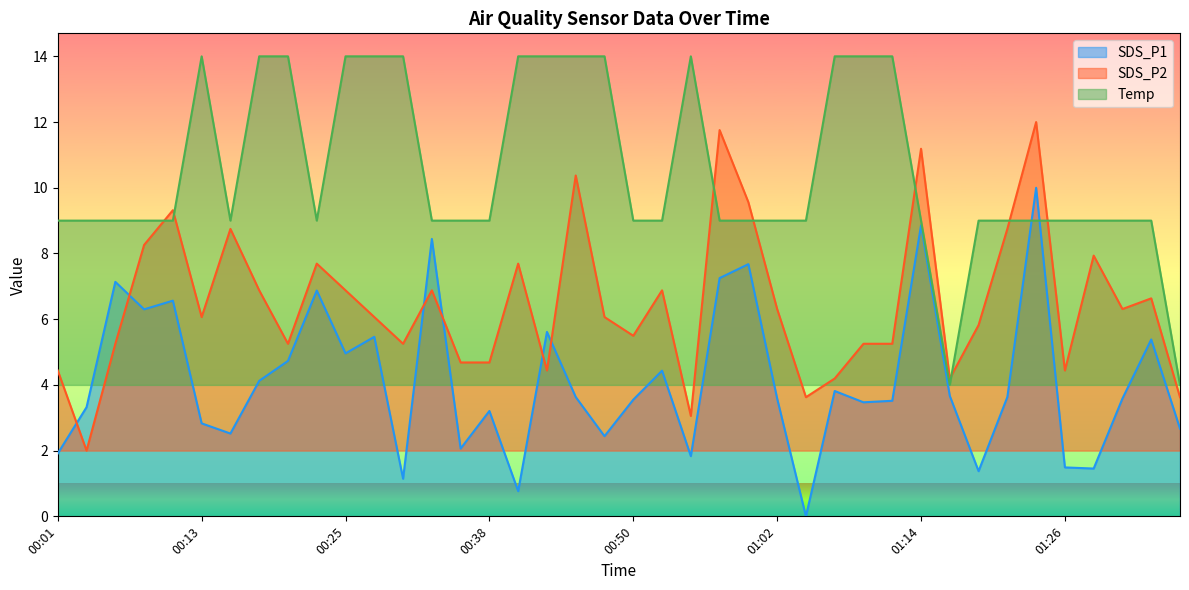

Reading left to right, extract all data points from this chart.

SDS_P1: 1.9	3.3	7.1	6.3	6.6	2.8	2.5	4.1	4.7	6.9	5.0	5.5	1.1	8.4	2.1	3.2	0.8	5.6	3.6	2.4	3.6	4.4	1.8	7.3	7.7	3.6	0.0	3.8	3.5	3.5	8.9	3.7	1.4	3.6	10.0	1.5	1.5	3.6	5.4	2.7
SDS_P2: 4.4	2.0	5.3	8.3	9.3	6.1	8.7	6.9	5.3	7.7	6.9	6.1	5.3	6.9	4.7	4.7	7.7	4.4	10.4	6.1	5.5	6.9	3.1	11.8	9.6	6.3	3.6	4.2	5.3	5.3	11.2	4.2	5.8	8.7	12.0	4.4	7.9	6.3	6.6	3.6
Temp: 9.0	9.0	9.0	9.0	9.0	14.0	9.0	14.0	14.0	9.0	14.0	14.0	14.0	9.0	9.0	9.0	14.0	14.0	14.0	14.0	9.0	9.0	14.0	9.0	9.0	9.0	9.0	14.0	14.0	14.0	9.0	4.0	9.0	9.0	9.0	9.0	9.0	9.0	9.0	4.0